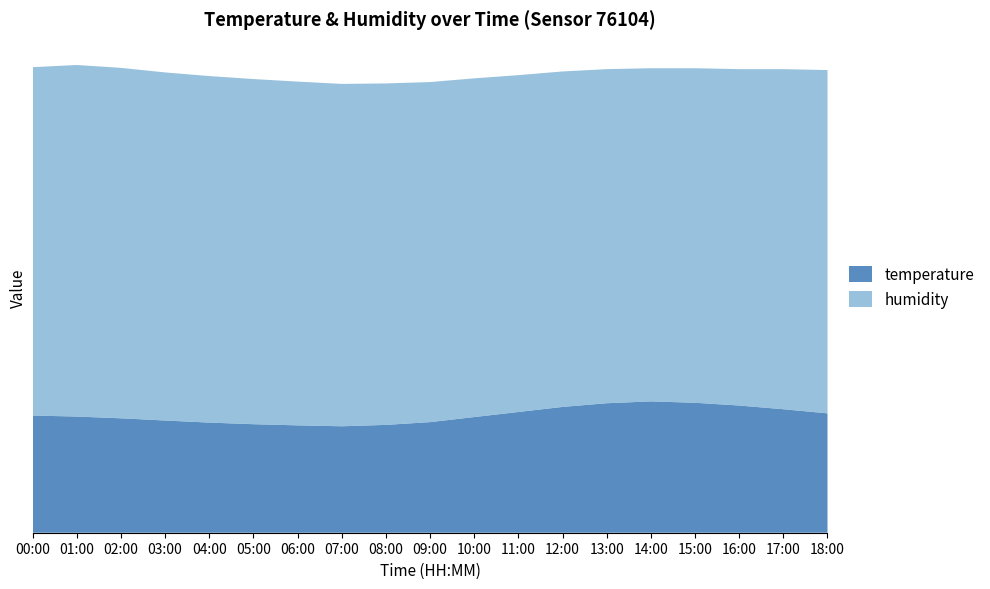

Reading right to left, transcribe all the data shown in this chart.

temperature: 18:00=25.9	17:00=26.8	16:00=27.6	15:00=28.2	14:00=28.5	13:00=28.1	12:00=27.3	11:00=26.2	10:00=25.1	09:00=24.0	08:00=23.4	07:00=23.1	06:00=23.3	05:00=23.6	04:00=23.9	03:00=24.4	02:00=24.8	01:00=25.2	00:00=25.4
humidity: 18:00=74.5	17:00=73.8	16:00=73.0	15:00=72.6	14:00=72.3	13:00=72.5	12:00=72.8	11:00=73.1	10:00=73.5	09:00=73.8	08:00=74.1	07:00=74.3	06:00=74.6	05:00=74.9	04:00=75.2	03:00=75.5	02:00=76.0	01:00=76.3	00:00=75.6